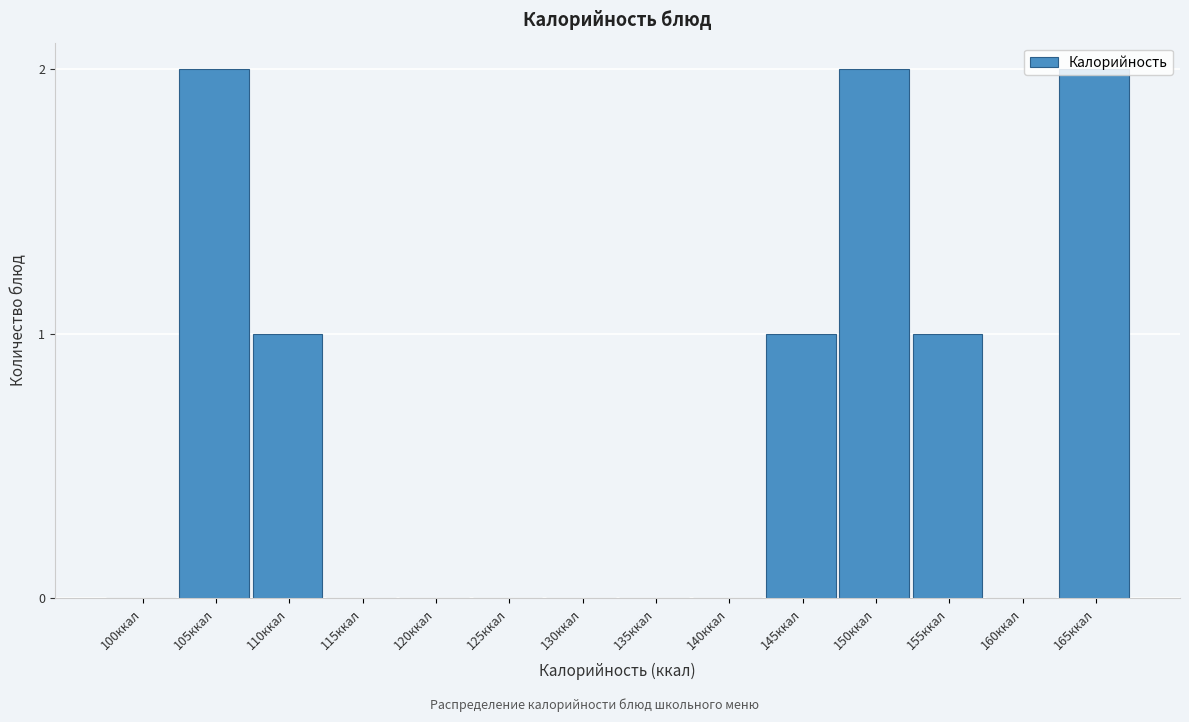

Between 135ккал and 110ккал, which is larger?

110ккал